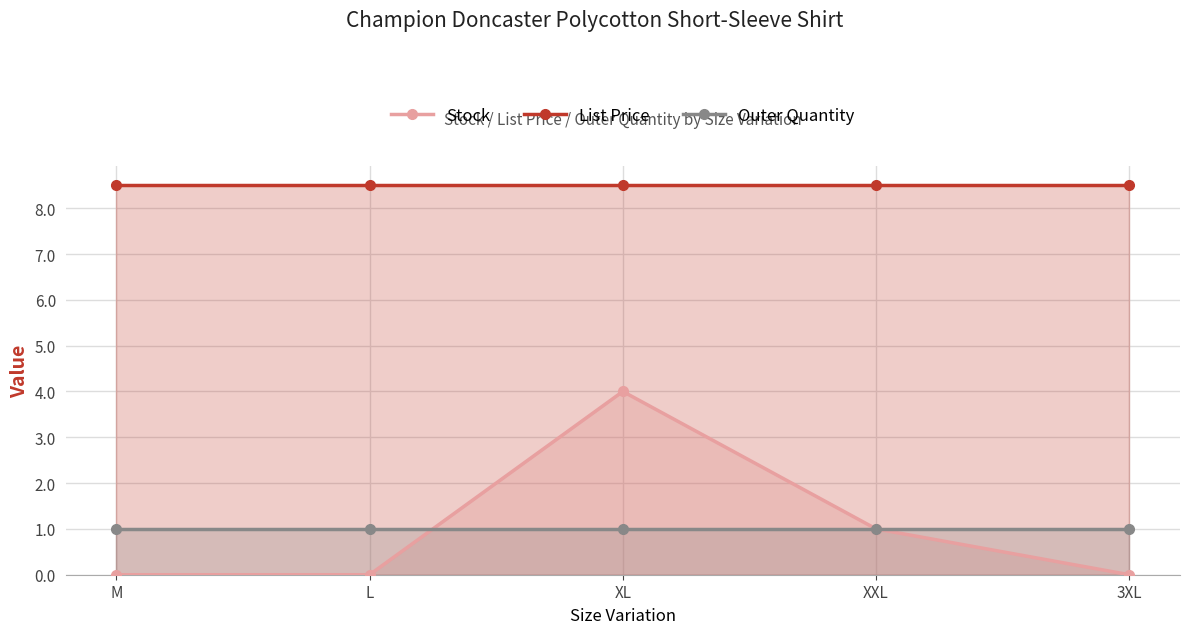

Reading left to right, extract all data points from this chart.

Stock: 0.0	0.0	4.0	1.0	0.0
List Price: 8.5	8.5	8.5	8.5	8.5
Outer Quantity: 1.0	1.0	1.0	1.0	1.0